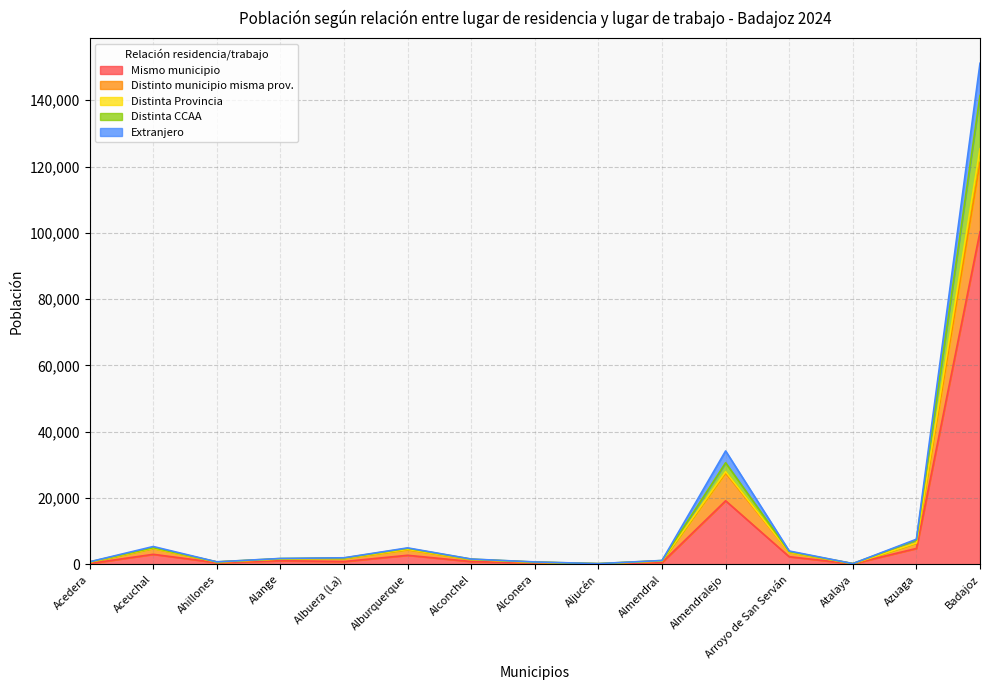

What is the difference between the second highest and second lowest values in the Extranjero series?

33979